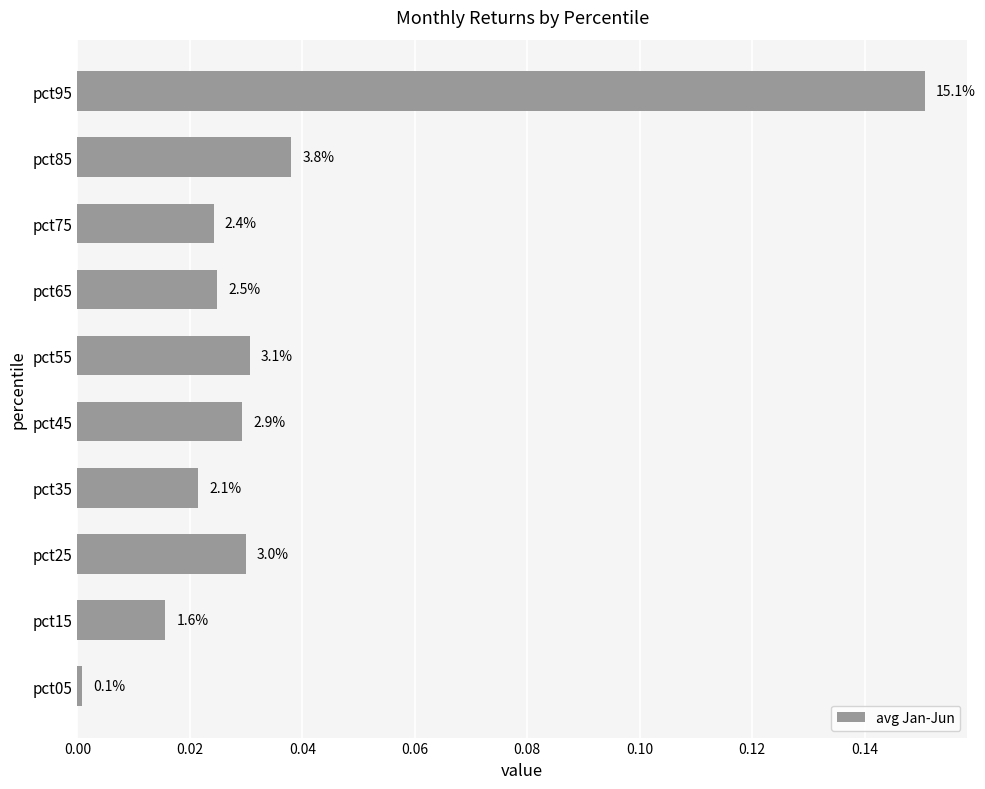

Are the bars horizontal?

Yes